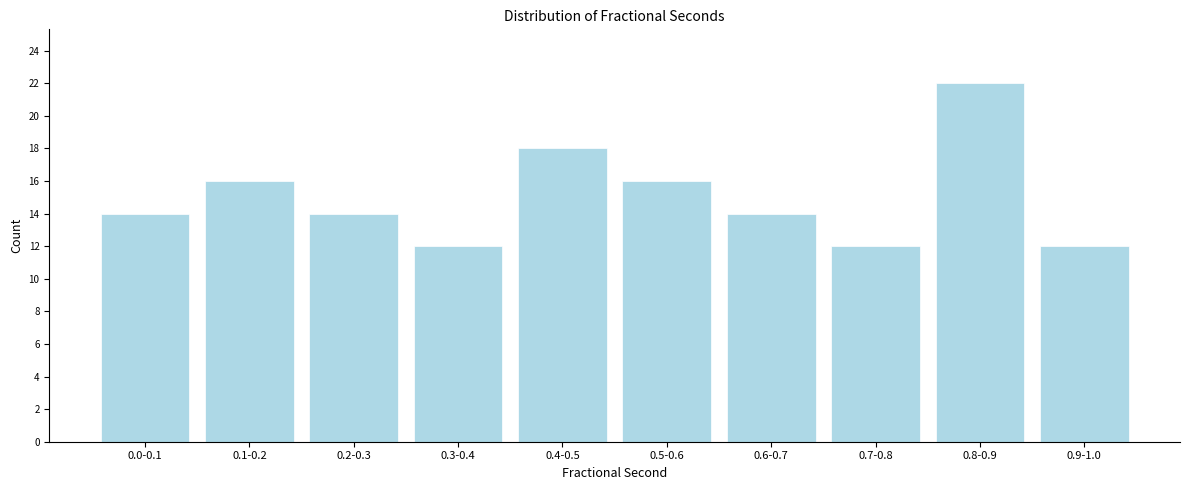

Reading left to right, what are all the values shown in this chart?

0.0-0.1=14	0.1-0.2=16	0.2-0.3=14	0.3-0.4=12	0.4-0.5=18	0.5-0.6=16	0.6-0.7=14	0.7-0.8=12	0.8-0.9=22	0.9-1.0=12